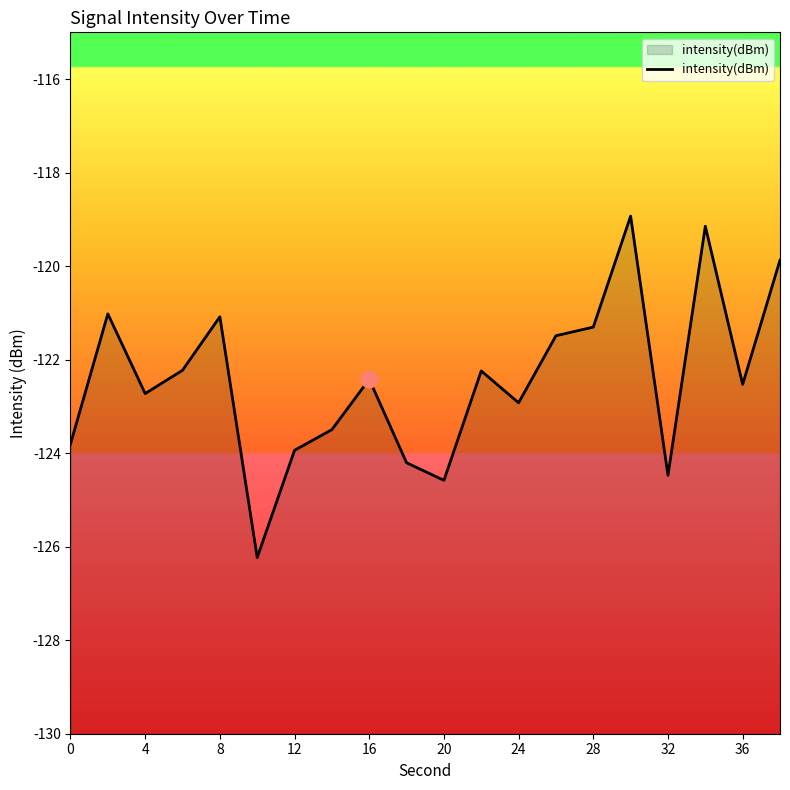

How many data points are above -122?

7